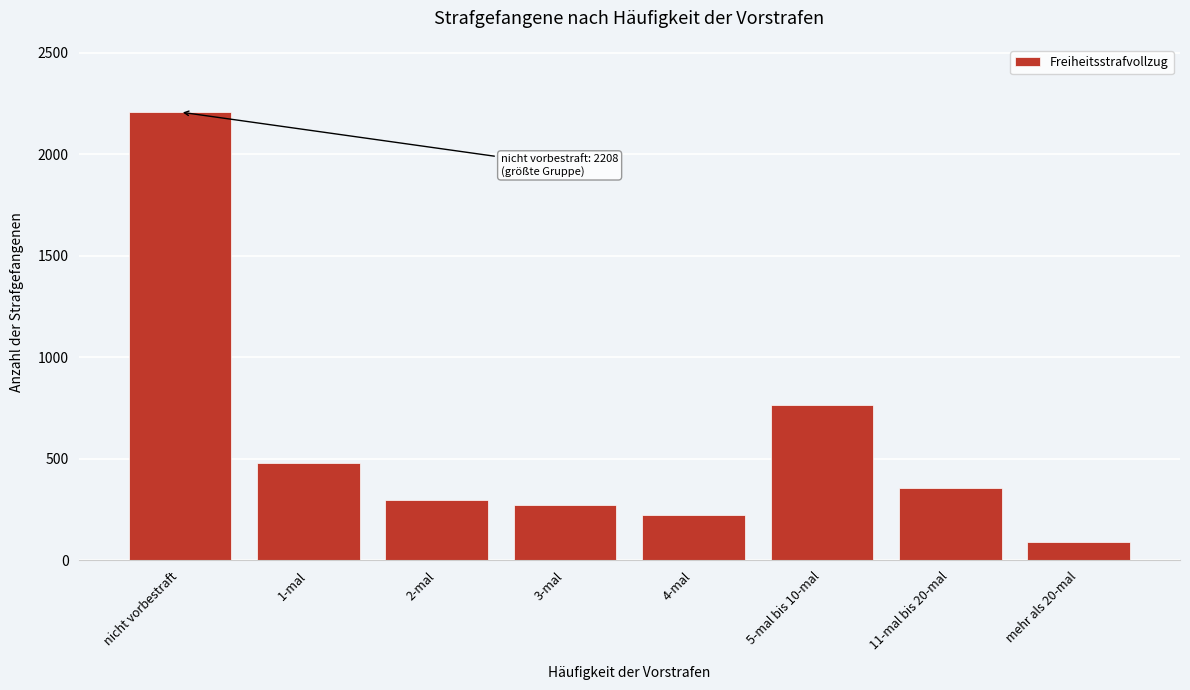

Reading left to right, what are all the values shown in this chart?

nicht vorbestraft=2208	1-mal=478	2-mal=298	3-mal=274	4-mal=224	5-mal bis 10-mal=765	11-mal bis 20-mal=355	mehr als 20-mal=89